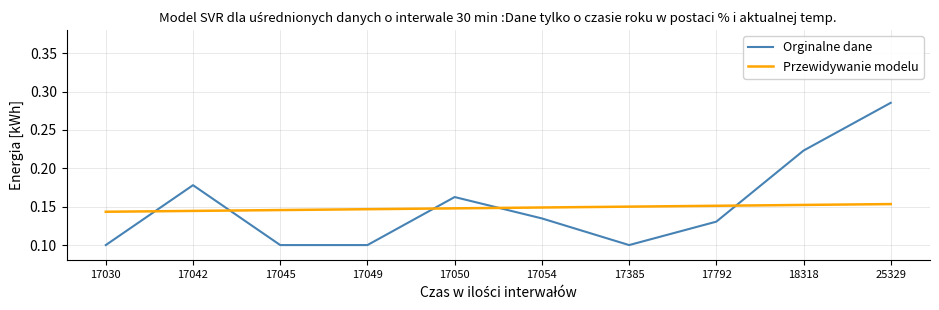

True or false: Orginalne dane has a value of 0.1 at 18318.

False